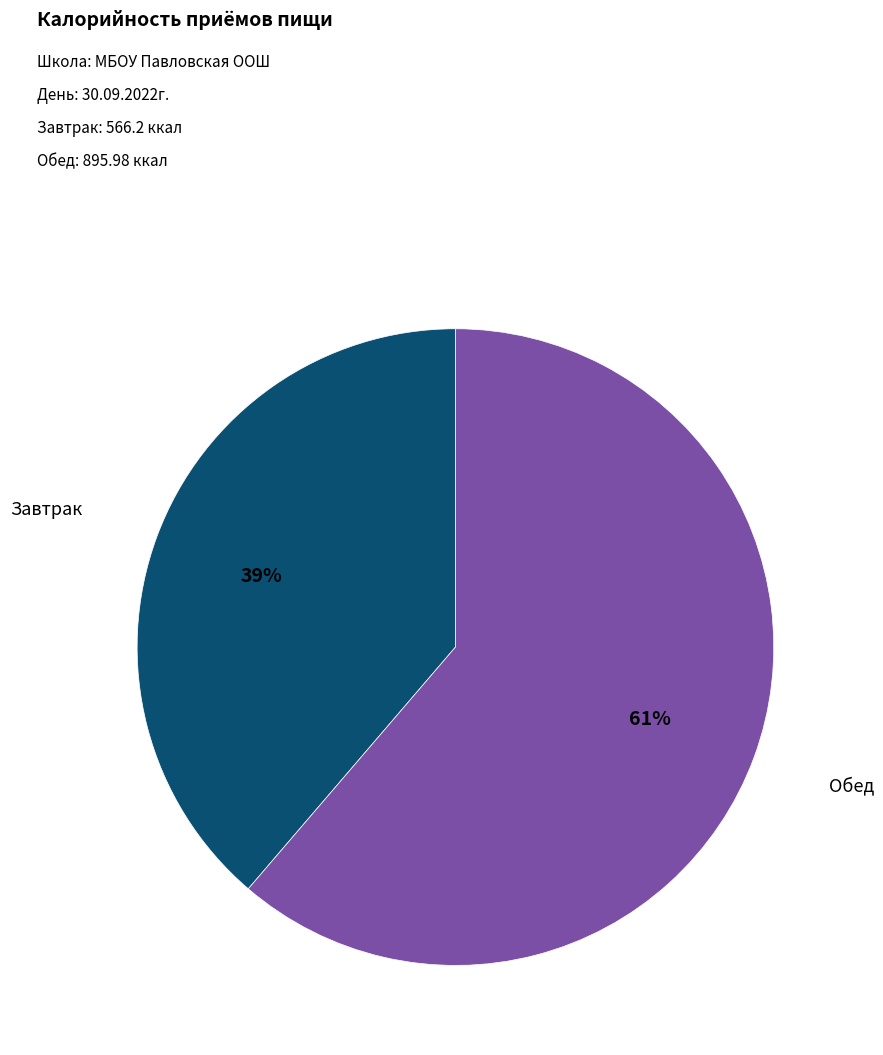

Does any single category account for the majority?

Yes